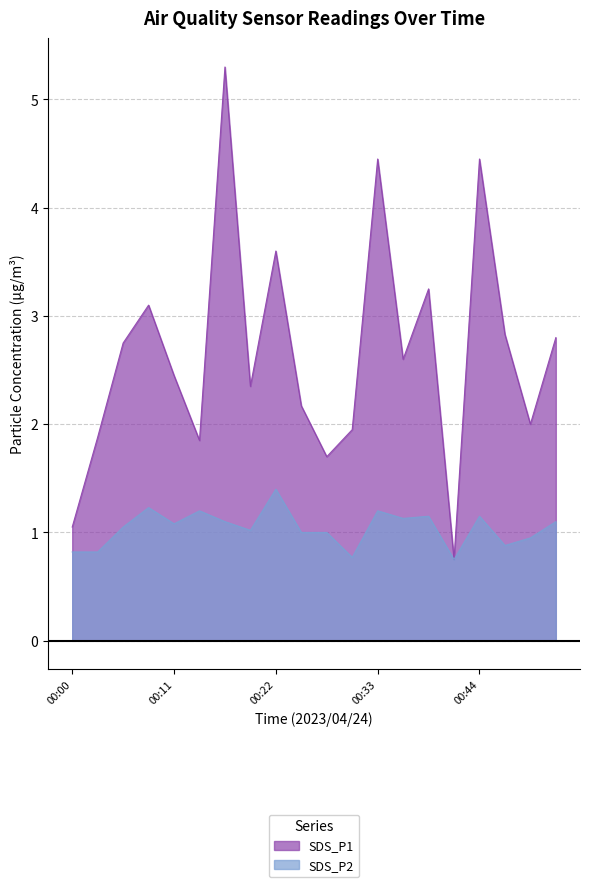

List the series in order of their peak value, highest first.

SDS_P1, SDS_P2